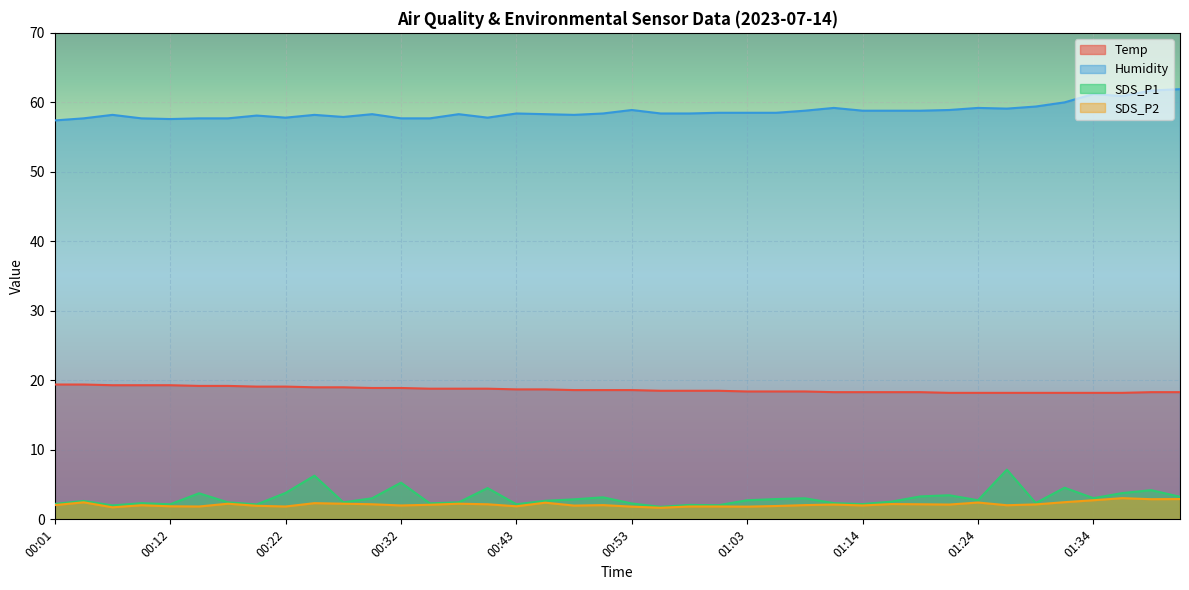

Does the chart display data point markers on the line(s)?

No